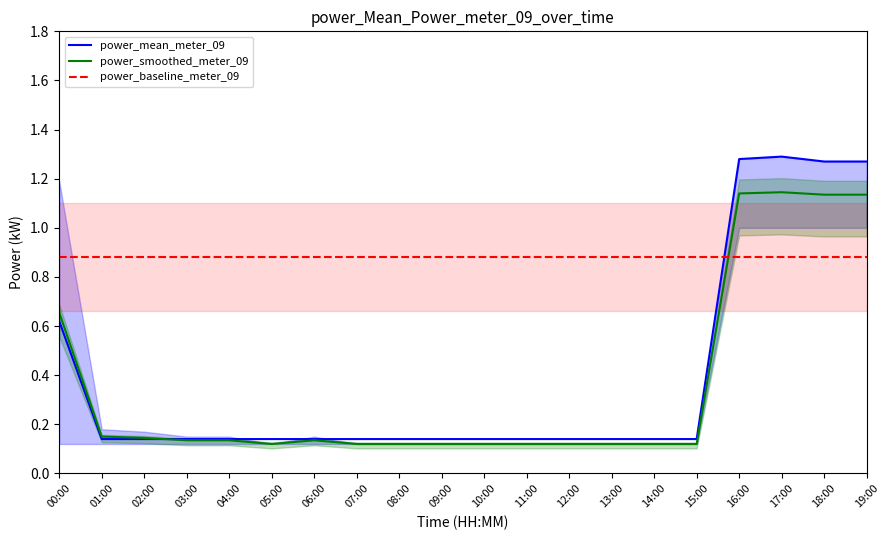

Which series ends up on top after the final intersection of power_mean_meter_09 and power_baseline_meter_09?

power_mean_meter_09